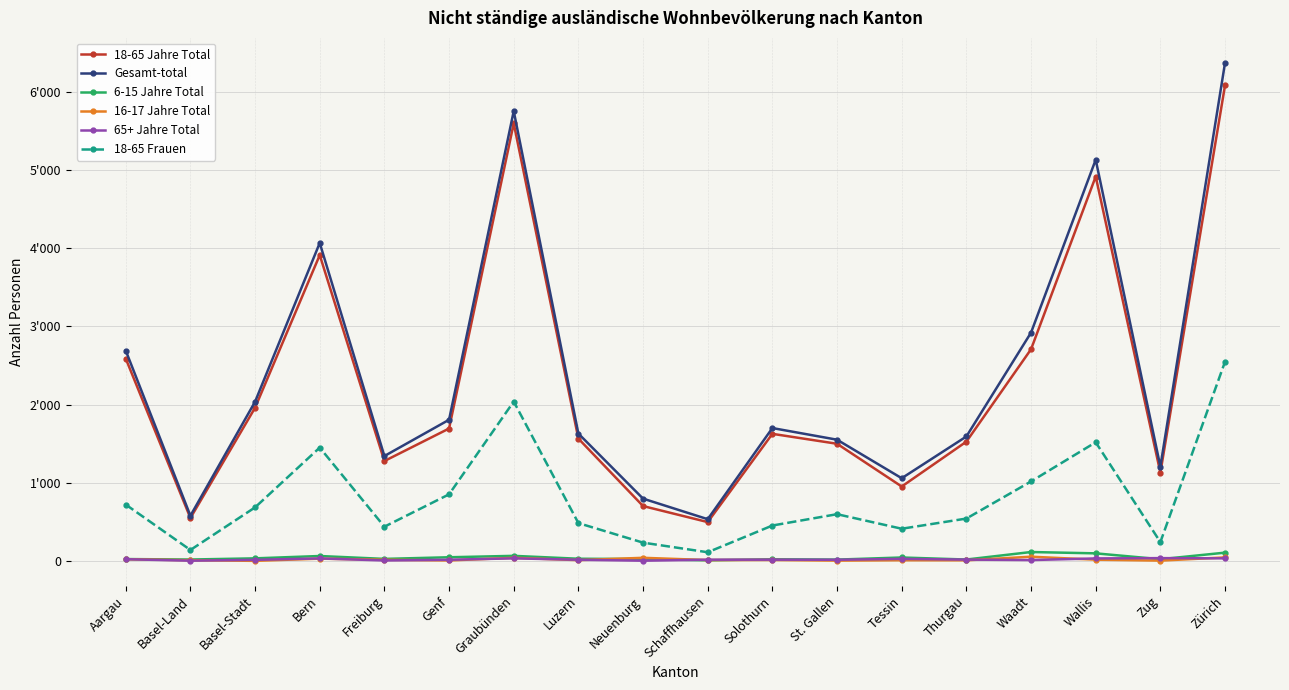

Which series has the largest range (max minus min)?

Gesamt-total